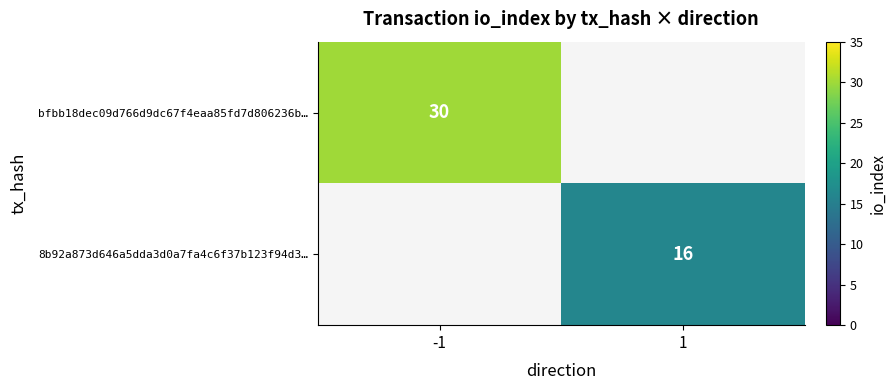

Is it true that bfbb18dec09d766d9dc67f4eaa85fd7d806236b… equals 50.9 at -1?

False